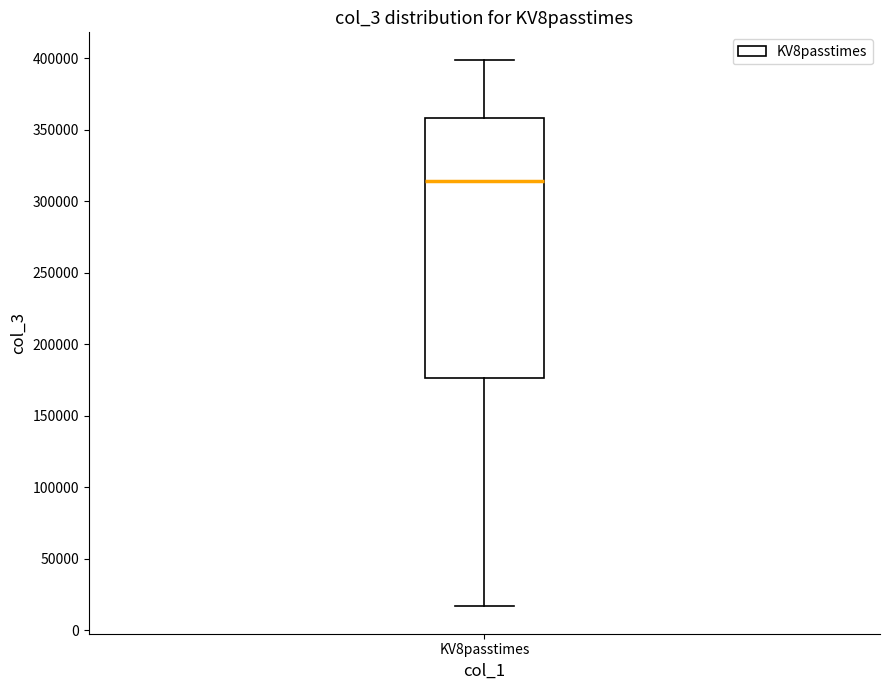

Transcribe this box plot: give where the median line is, the range the box spans, and where the two whiskers end, as read against the y-axis. The values are not printed on the chart, so give them approximately, as read against the axis.

median 315000, box 175000 to 360000, whiskers 15000 to 400000